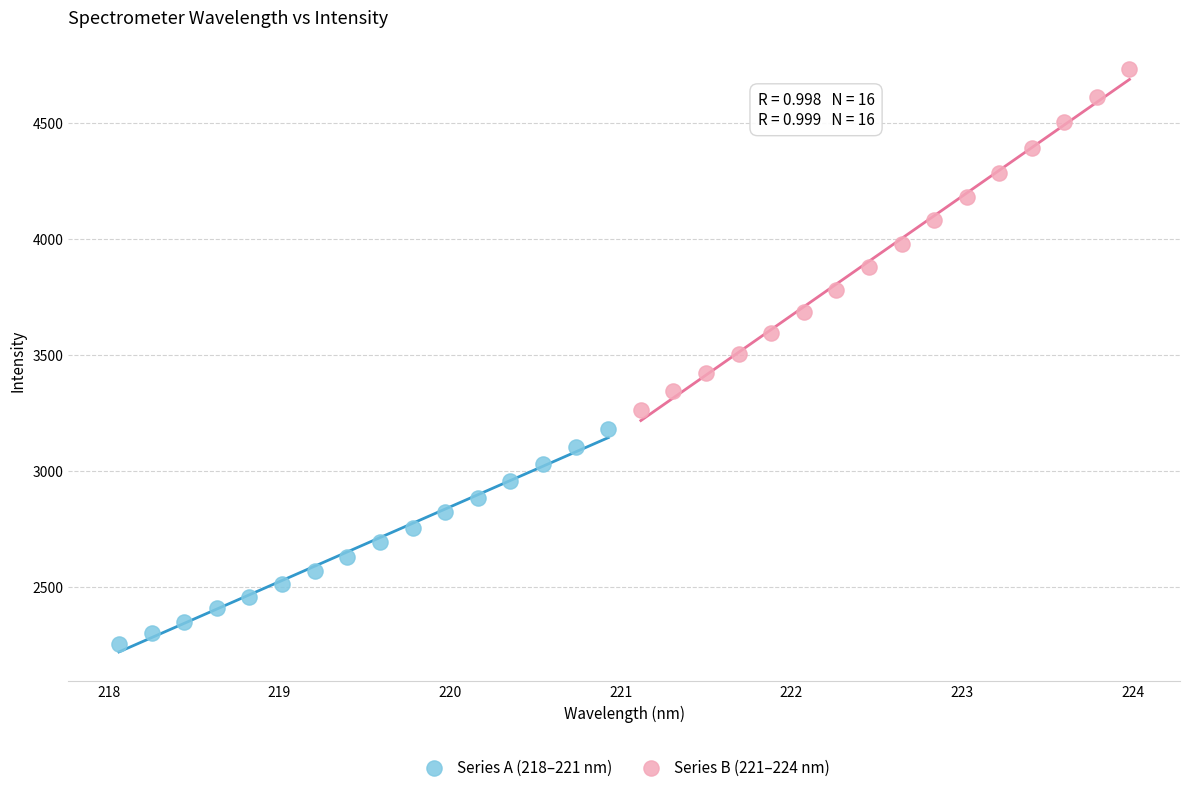

Which series reaches the minimum Y coordinate?

Series A (218–221 nm)